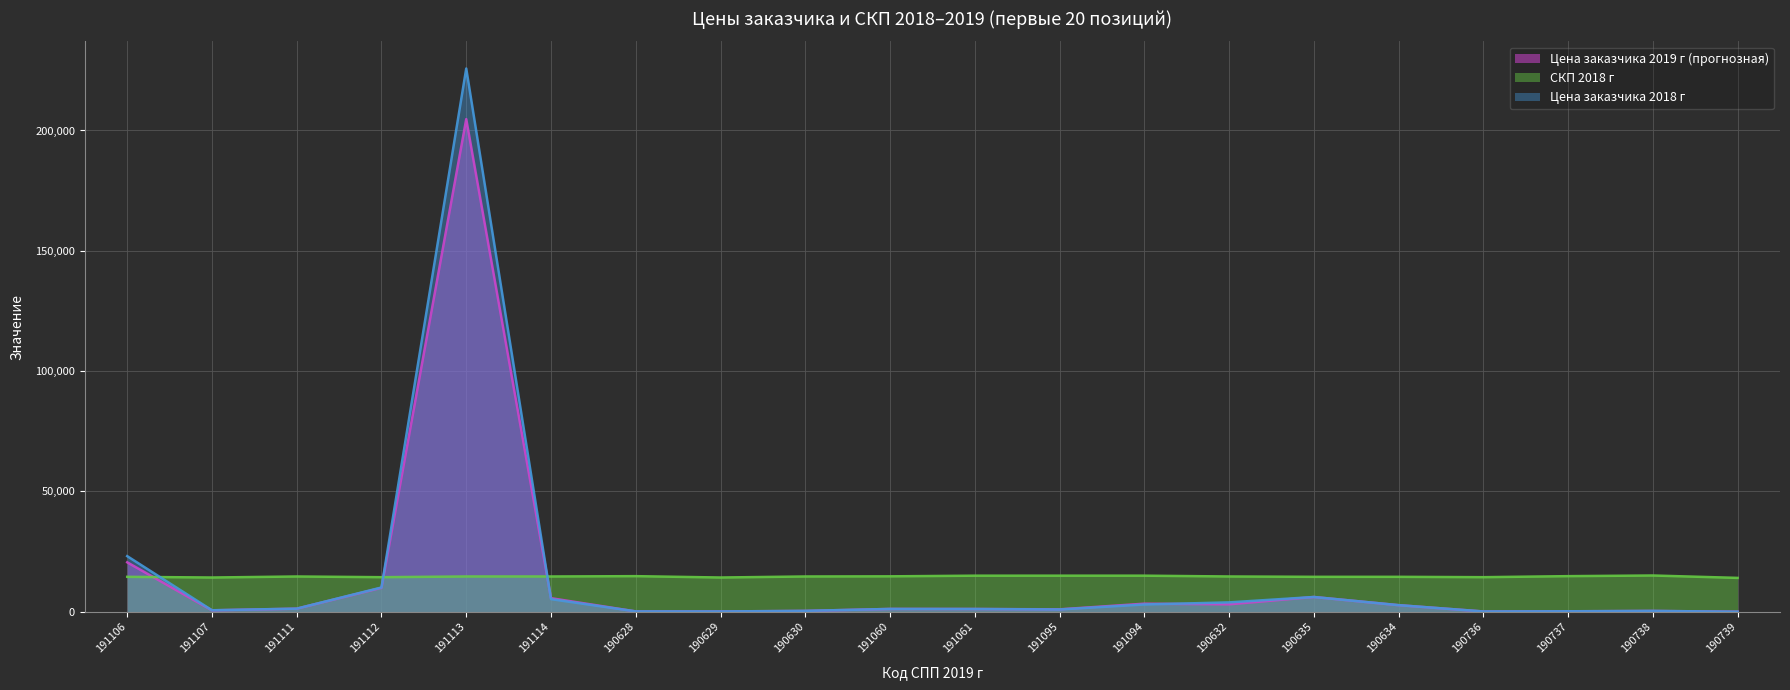

What is the value of the Цена заказчика 2019 г (прогнозная) point at the 7th from the left?

139.3